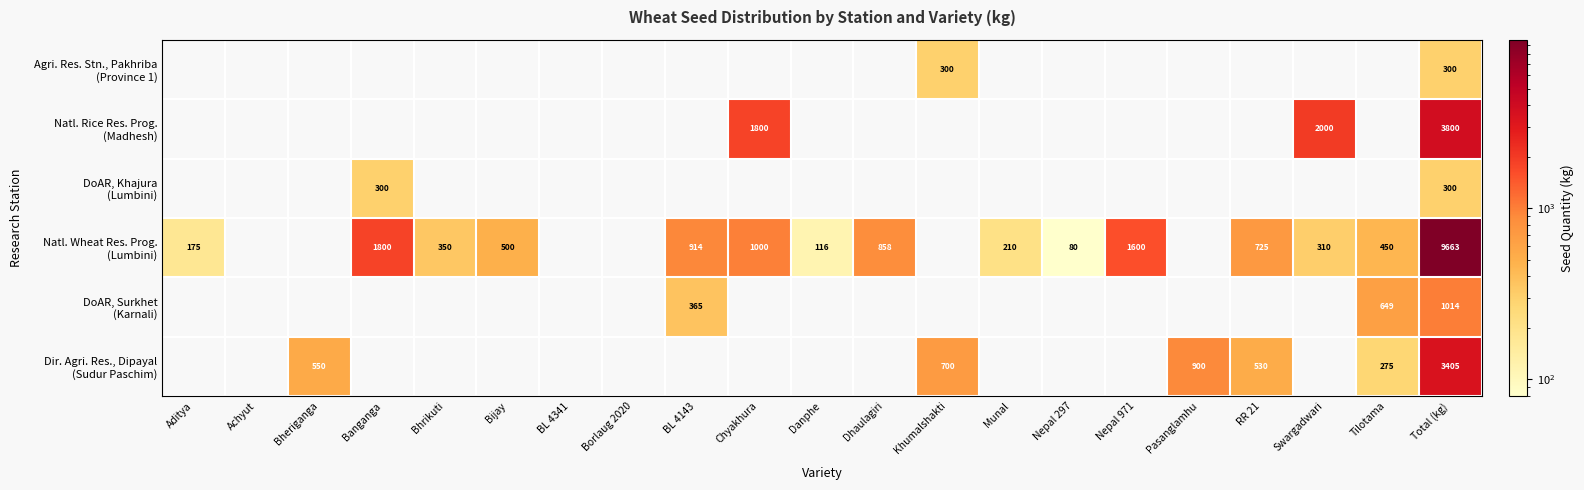

How many values in Natl. Rice Res. Prog. (Madhesh) are above zero?

3